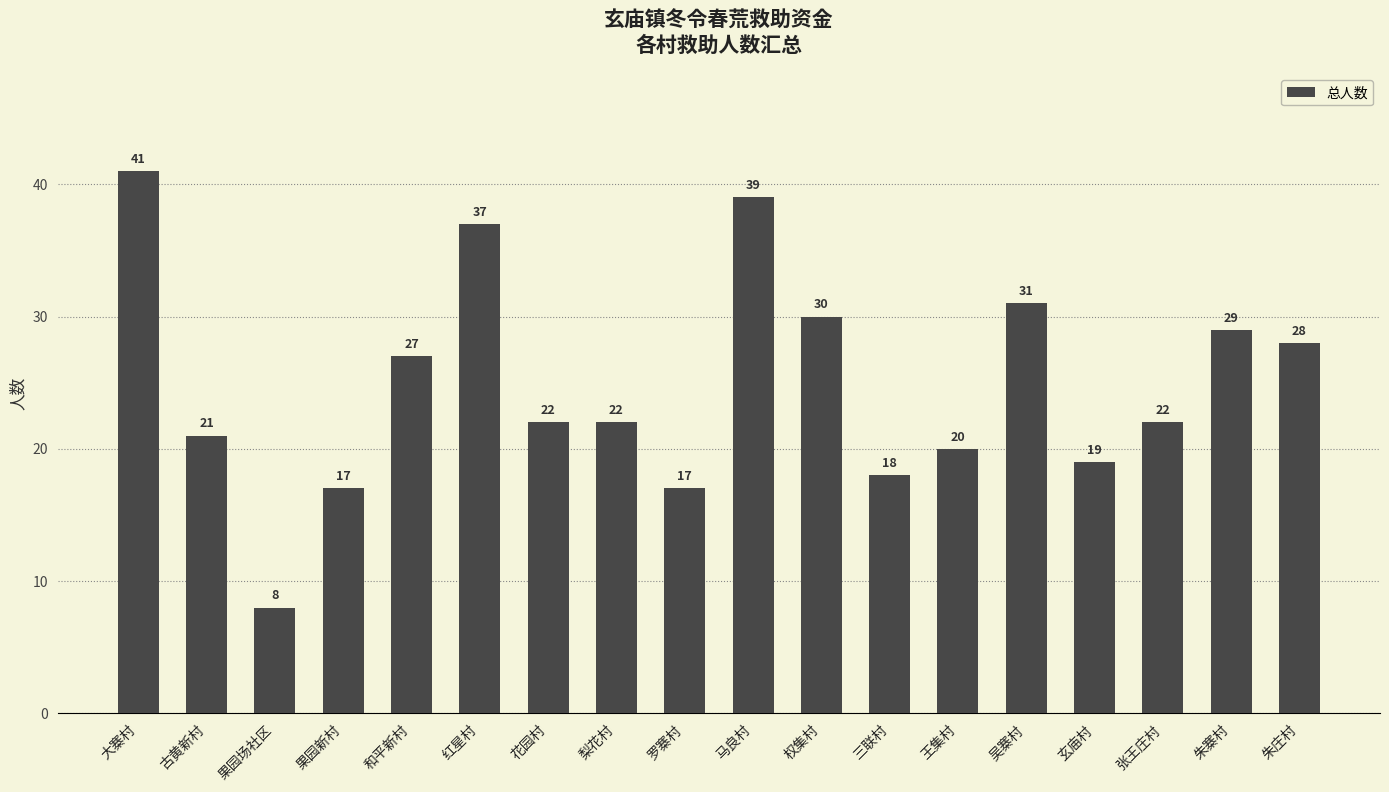

Between 玄庙村 and 梨花村, which is larger?

梨花村